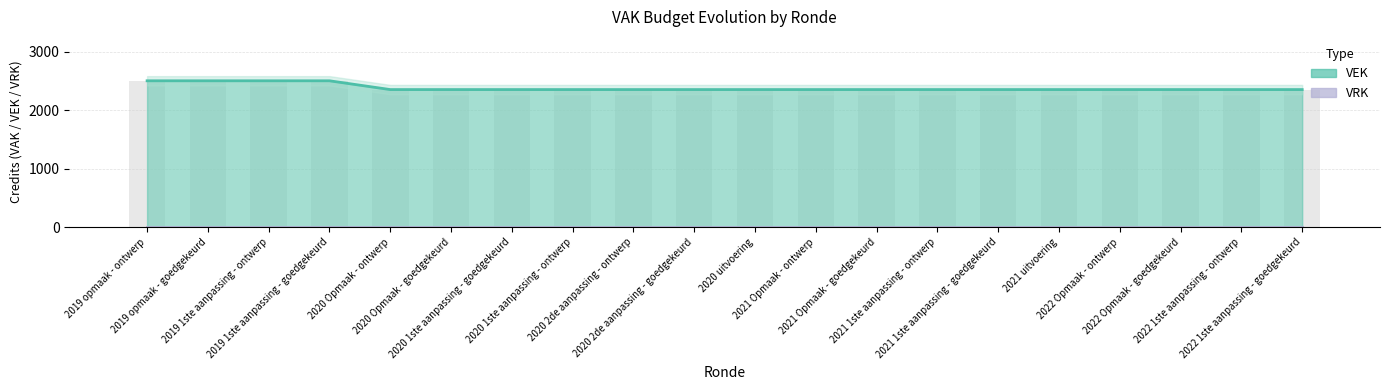

What position from the left is 2020 Opmaak - ontwerp?

5